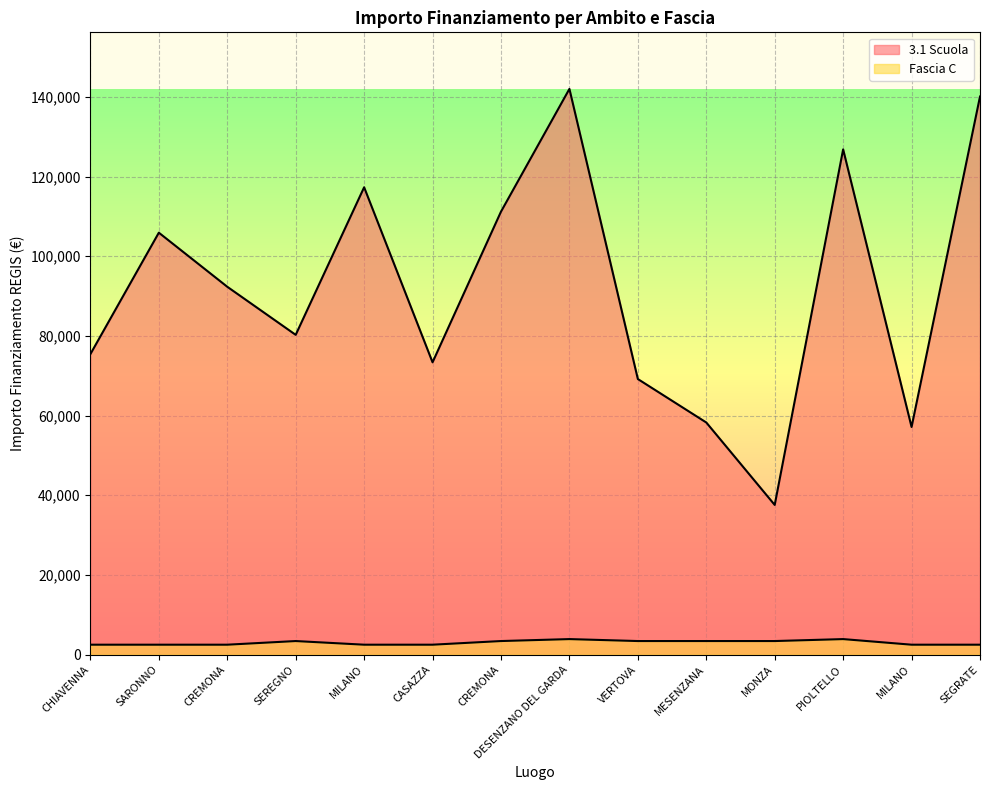

What is the difference between the highest and lowest values at SEGRATE?

137589.5